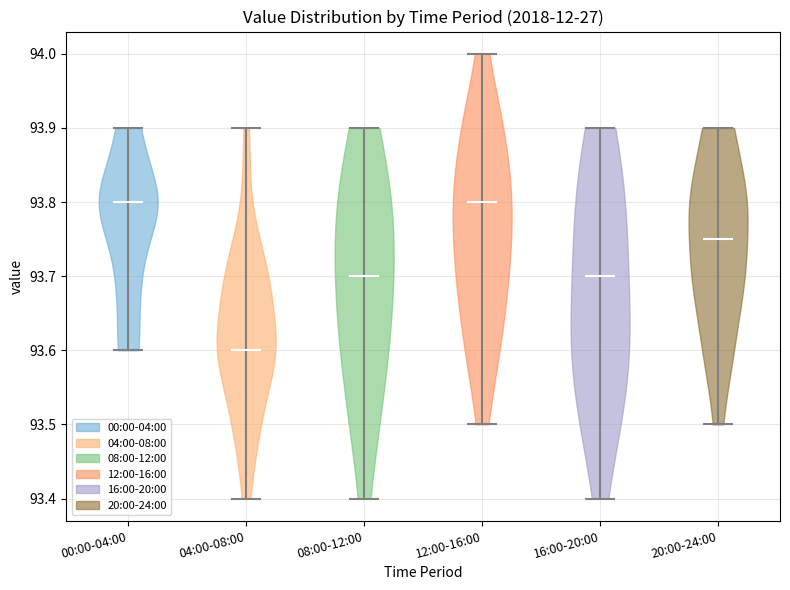

Reading left to right, read every violin against the y-axis: where its median line is, and the lowest and highest points it reaches. The values are not printed on the chart, so give them approximately, as read against the axis.

00:00-04:00: median line 93.80, lowest point 93.60, highest point 93.90
04:00-08:00: median line 93.60, lowest point 93.40, highest point 93.90
08:00-12:00: median line 93.70, lowest point 93.40, highest point 93.90
12:00-16:00: median line 93.80, lowest point 93.50, highest point 94.00
16:00-20:00: median line 93.70, lowest point 93.40, highest point 93.90
20:00-24:00: median line 93.75, lowest point 93.50, highest point 93.90